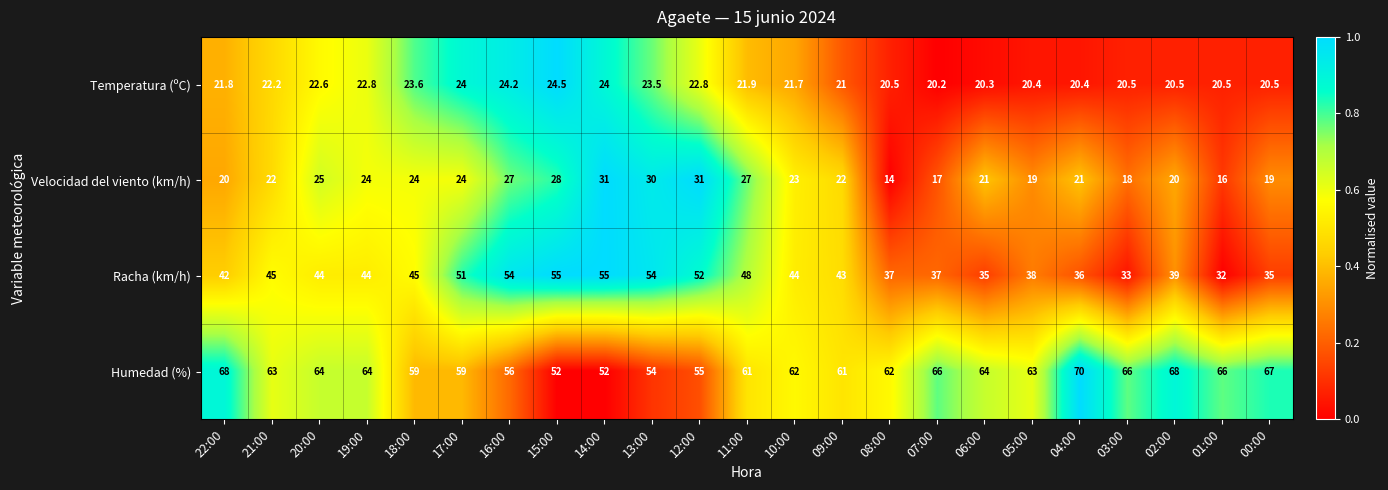

List the series in order of their peak value, highest first.

Humedad (%), Racha (km/h), Velocidad del viento (km/h), Temperatura (ºC)